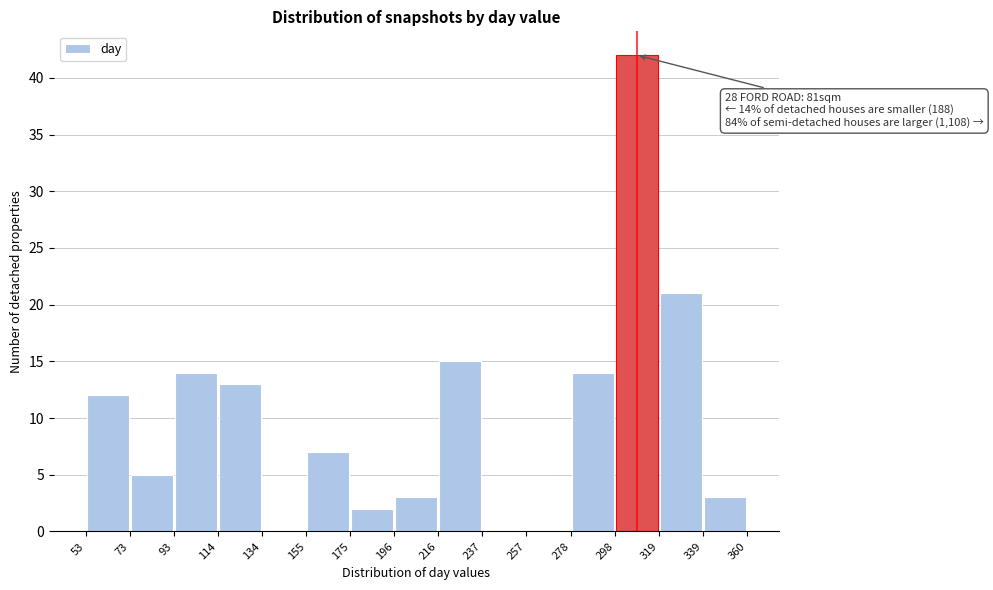

Over which range of the x-axis is the bar tallest?

298 to 319